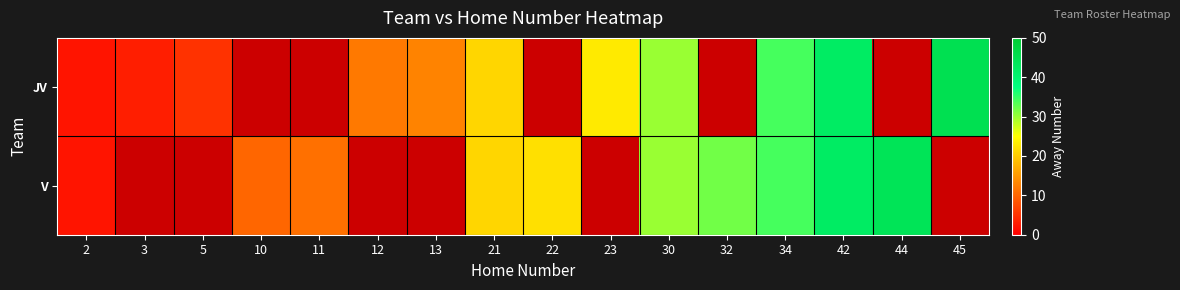

Where is V nearest to the value 23?

22